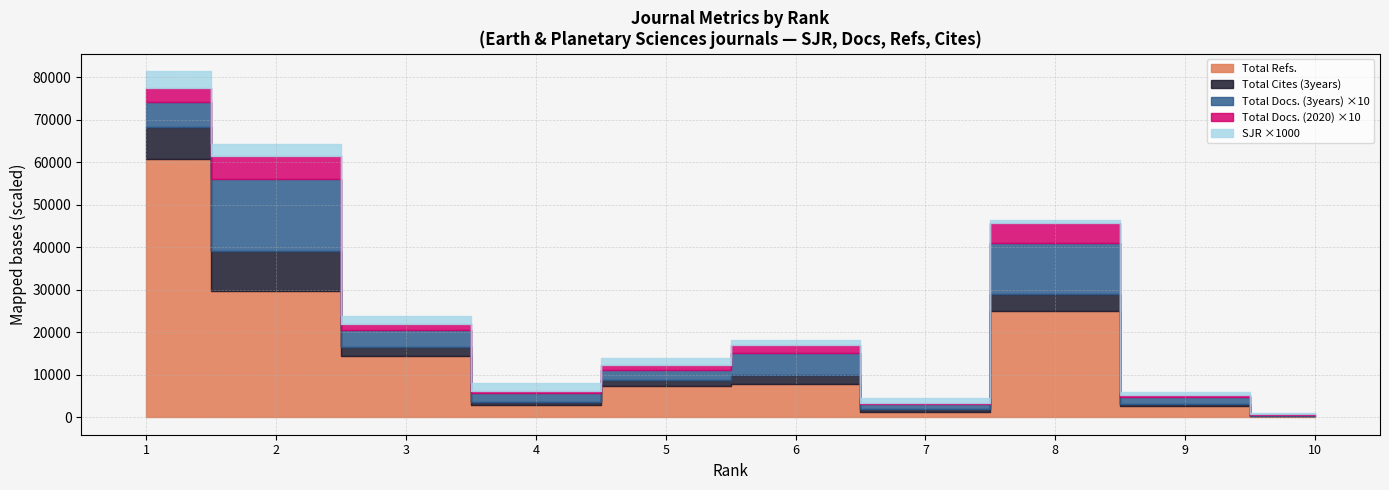

The Total Docs. (2020) series shows 156.0 at 3. True or false?

True